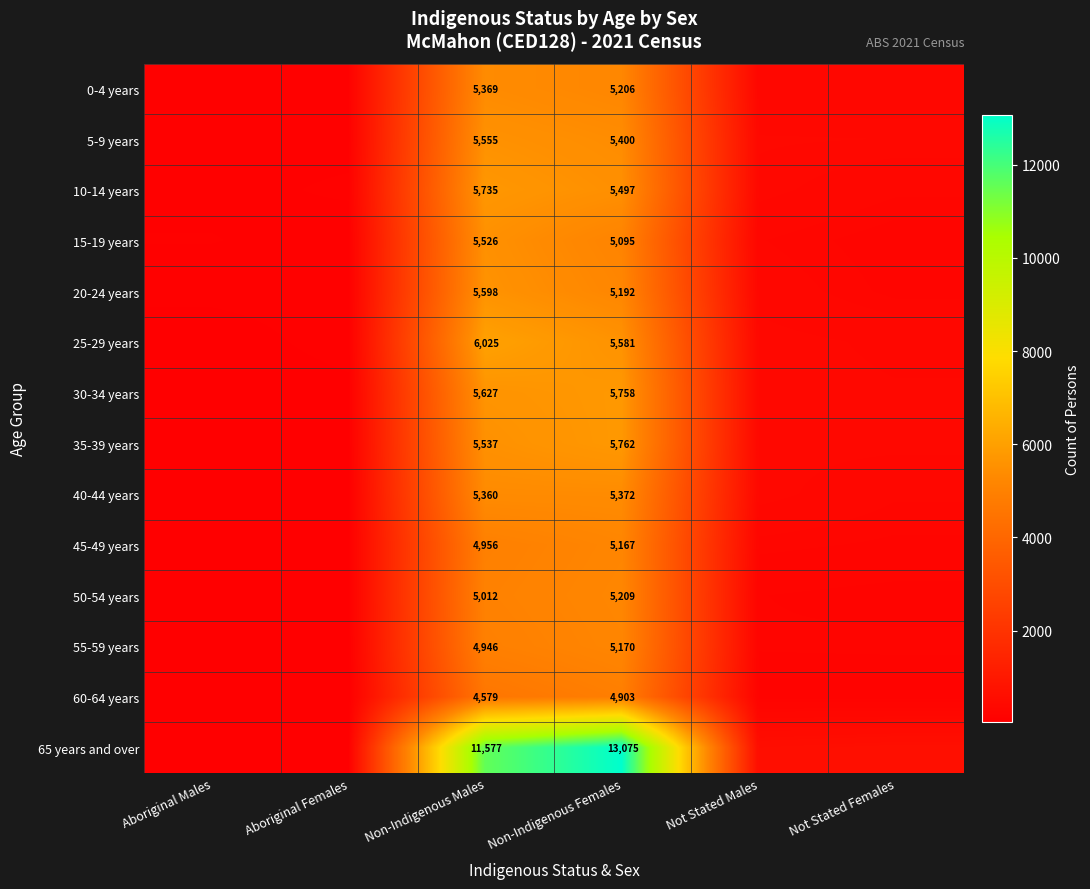

How many categories are shown in the chart?

6